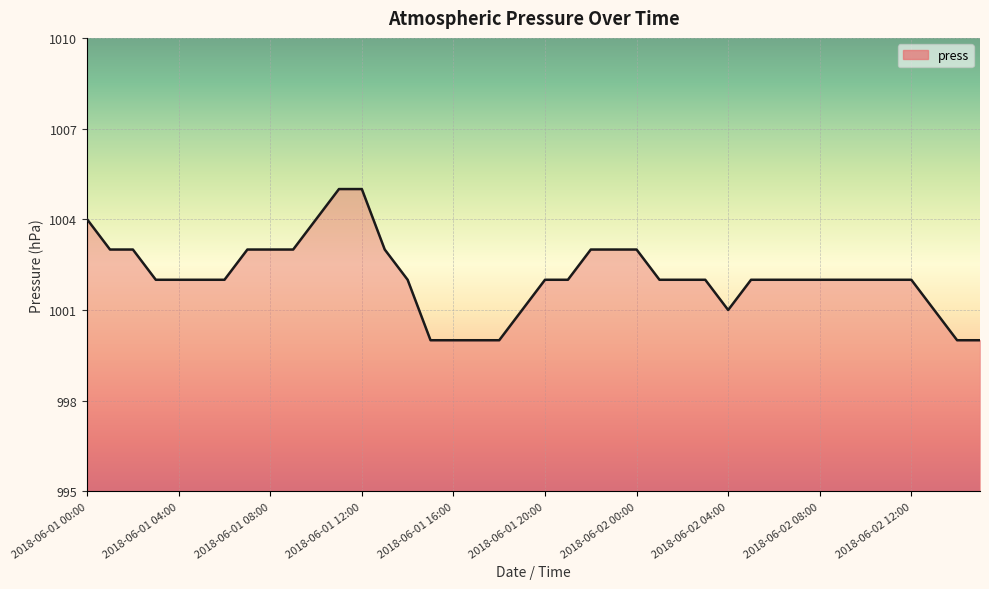

Reading left to right, what are all the values shown in this chart?

1004	1003	1003	1002	1002	1002	1002	1003	1003	1003	1004	1005	1005	1003	1002	1000	1000	1000	1000	1001	1002	1002	1003	1003	1003	1002	1002	1002	1001	1002	1002	1002	1002	1002	1002	1002	1002	1001	1000	1000